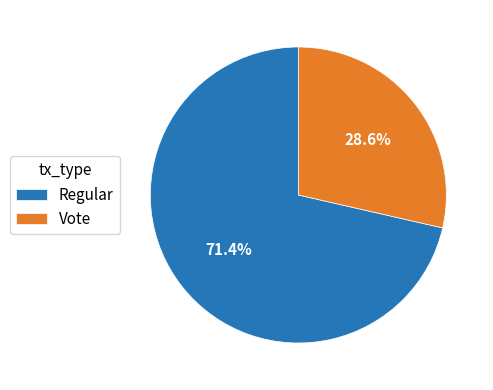

Is the sum of Regular and Vote greater than half?

Yes